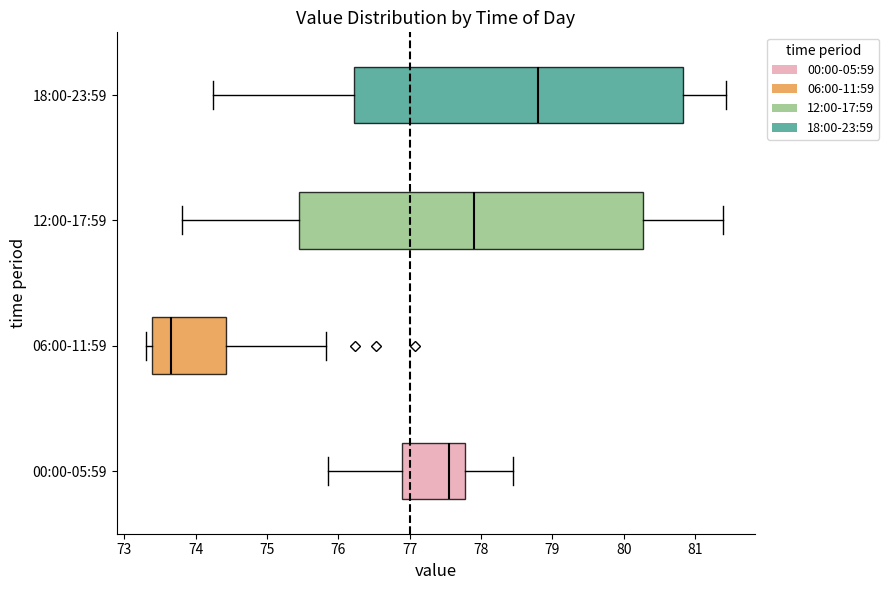

Reading bottom to top, read every box against the x-axis: the position of its median line, the range the box covers, and the ends of its whiskers. The values are not printed on the chart, so give them approximately, as read against the axis.

00:00-05:59: median 77.6, box 76.9 to 77.8, whiskers 75.9 to 78.5
06:00-11:59: median 73.7, box 73.4 to 74.4, whiskers 73.3 to 75.8
12:00-17:59: median 77.9, box 75.5 to 80.3, whiskers 73.8 to 81.4
18:00-23:59: median 78.8, box 76.2 to 80.8, whiskers 74.2 to 81.4